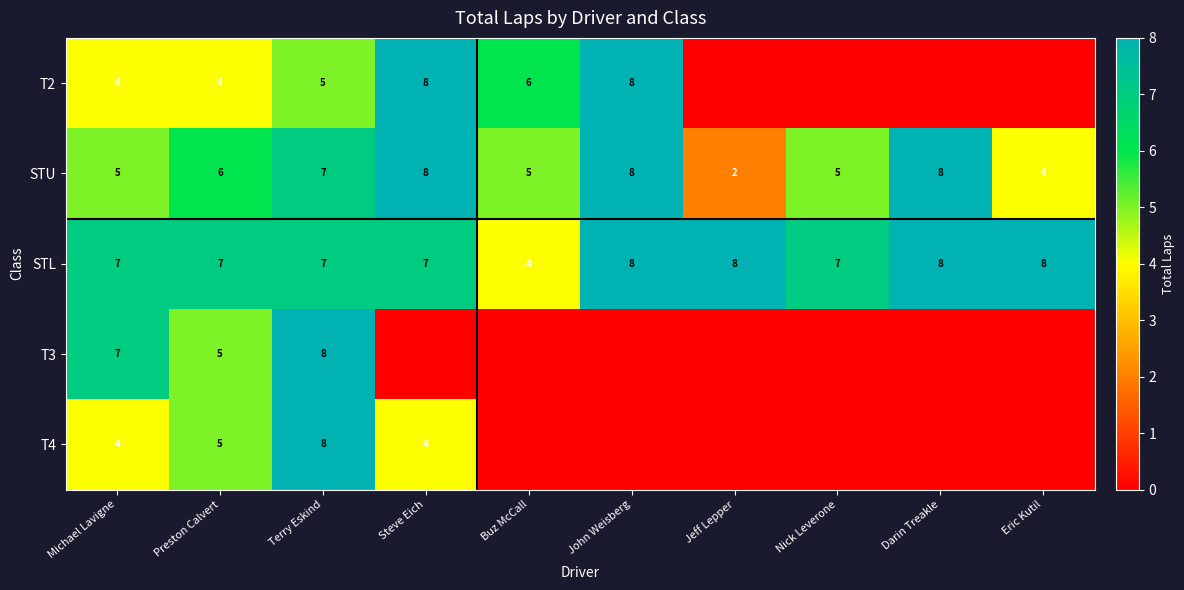

Between Nick Leverone and Eric Kutil, which is larger?

Nick Leverone